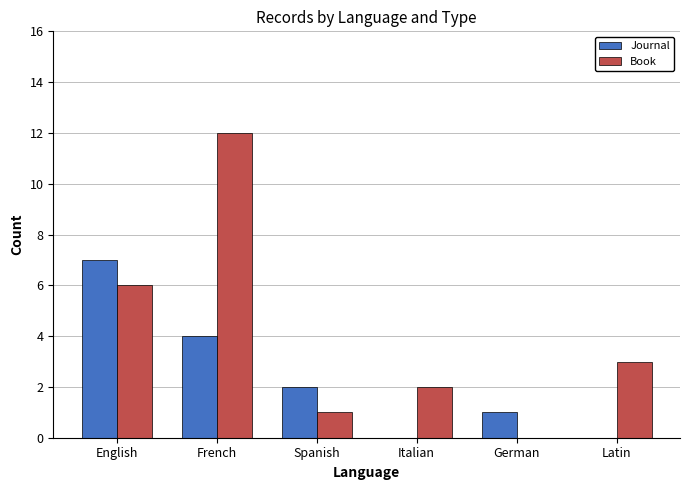

What is the sum of all Journal values?

14